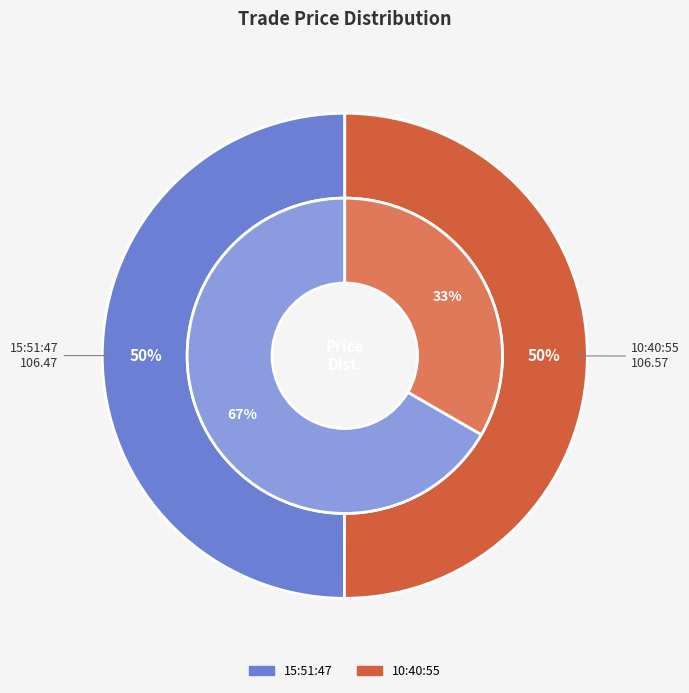

Which has a higher value, 15:51:47 or 10:40:55?

10:40:55